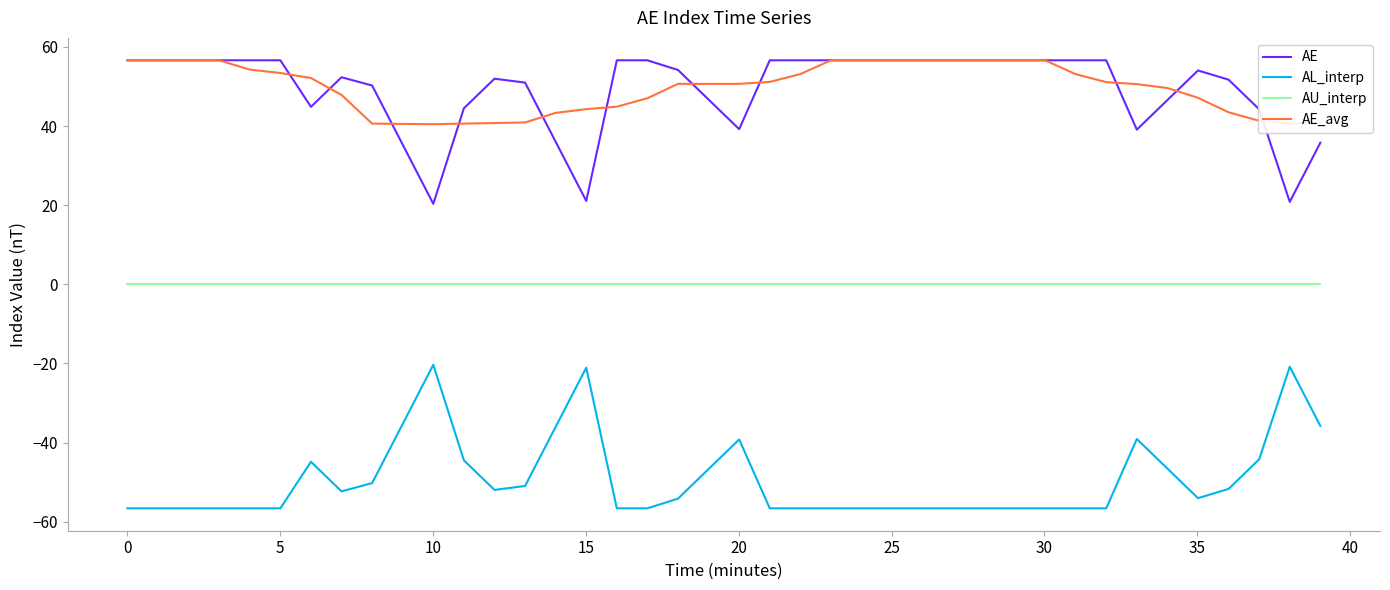

True or false: AU_interp and AL_interp intersect in this chart.

False